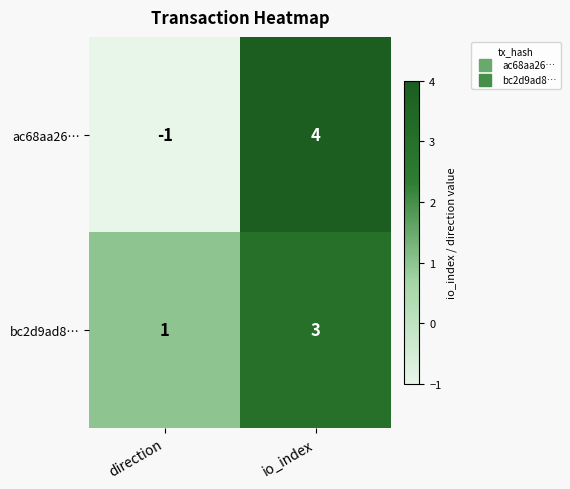

How many categories are shown in the chart?

2